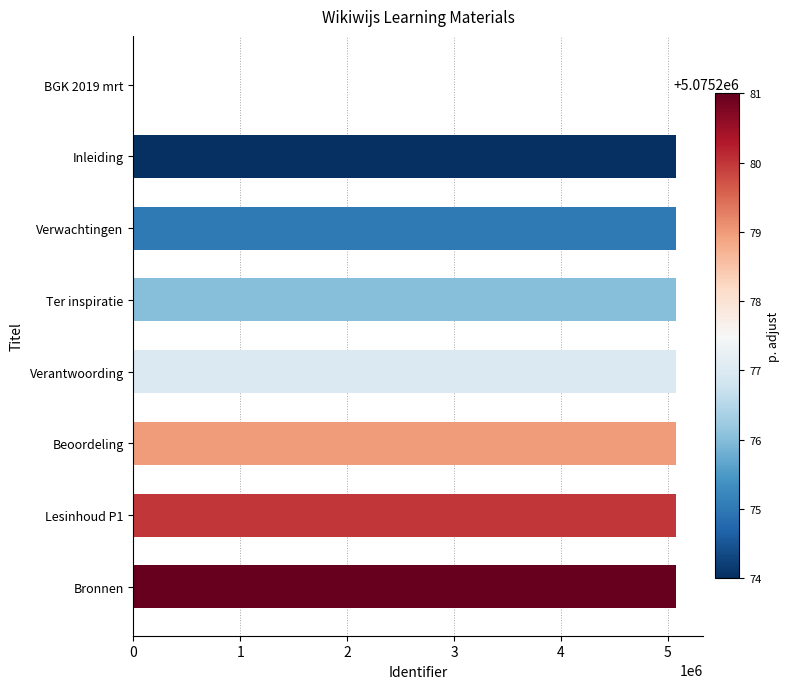

What is the sum of all values?

35526942